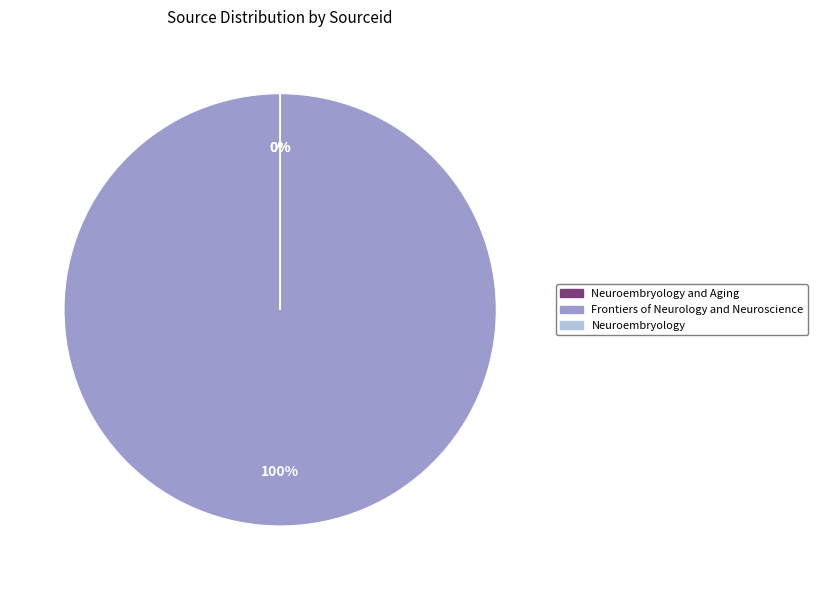

Which category accounts for the majority?

Frontiers of Neurology and Neuroscience